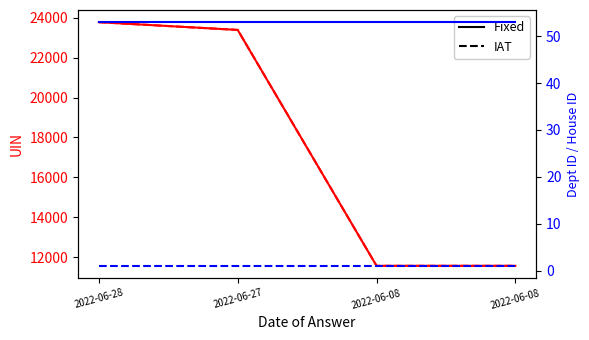

What value does the House ID (IAT) series have at 2022-06-08?

1